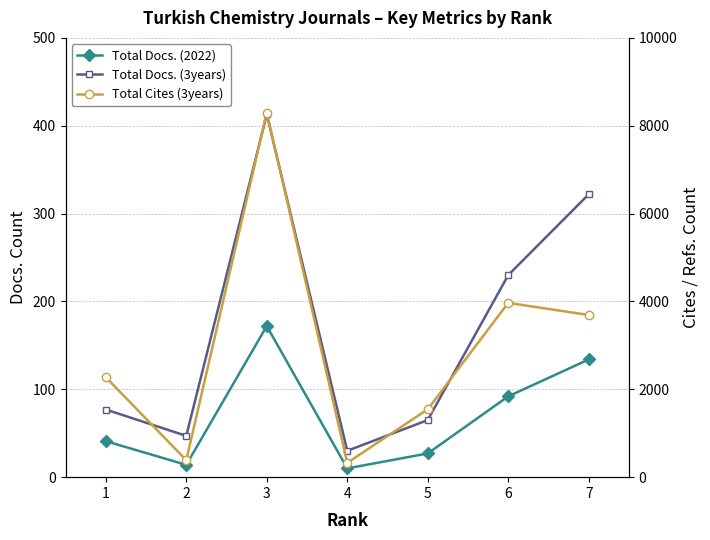

Reading left to right, what are all the values shown in this chart?

Total Docs. (2022): 41	14	172	10	27	92	134
Total Docs. (3years): 77	47	413	30	65	230	322
Total Cites (3years): 2275	387	8299	327	1545	3968	3692